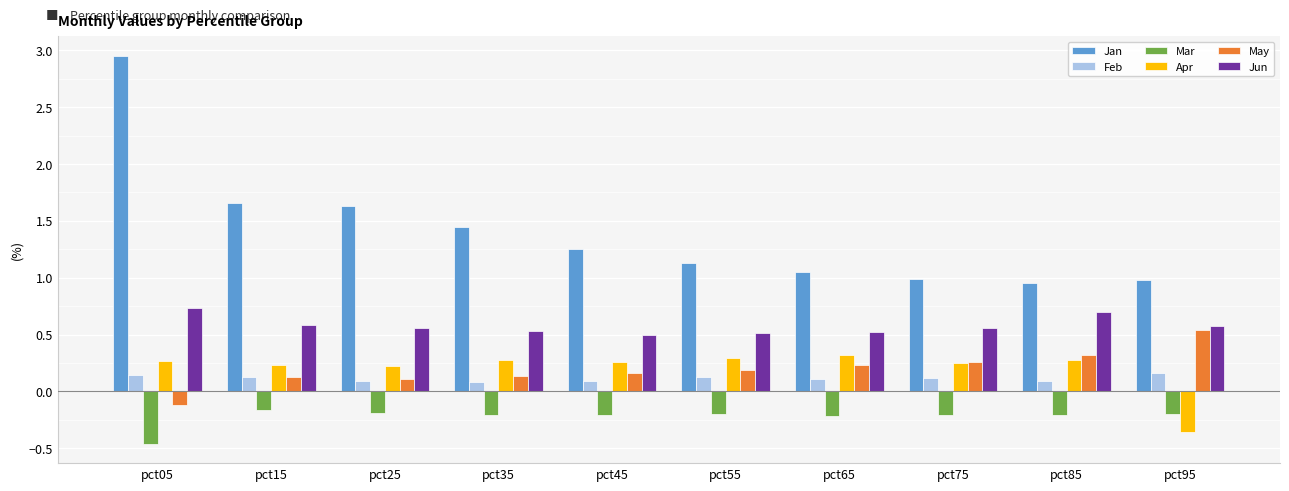

How many data points does each series have?

10